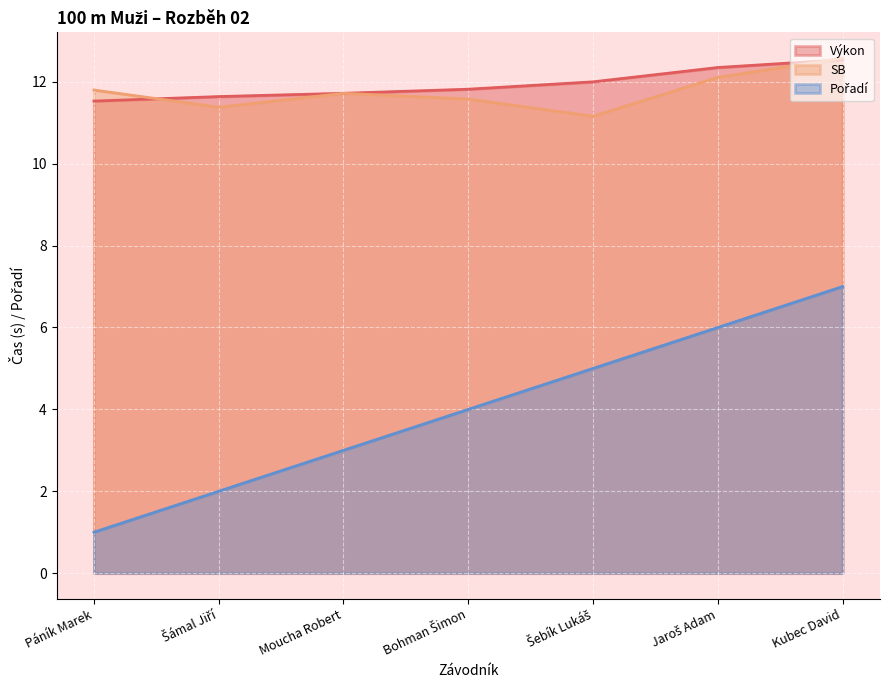

True or false: Pořadí has a value of 7.0 at Kubec David.

True